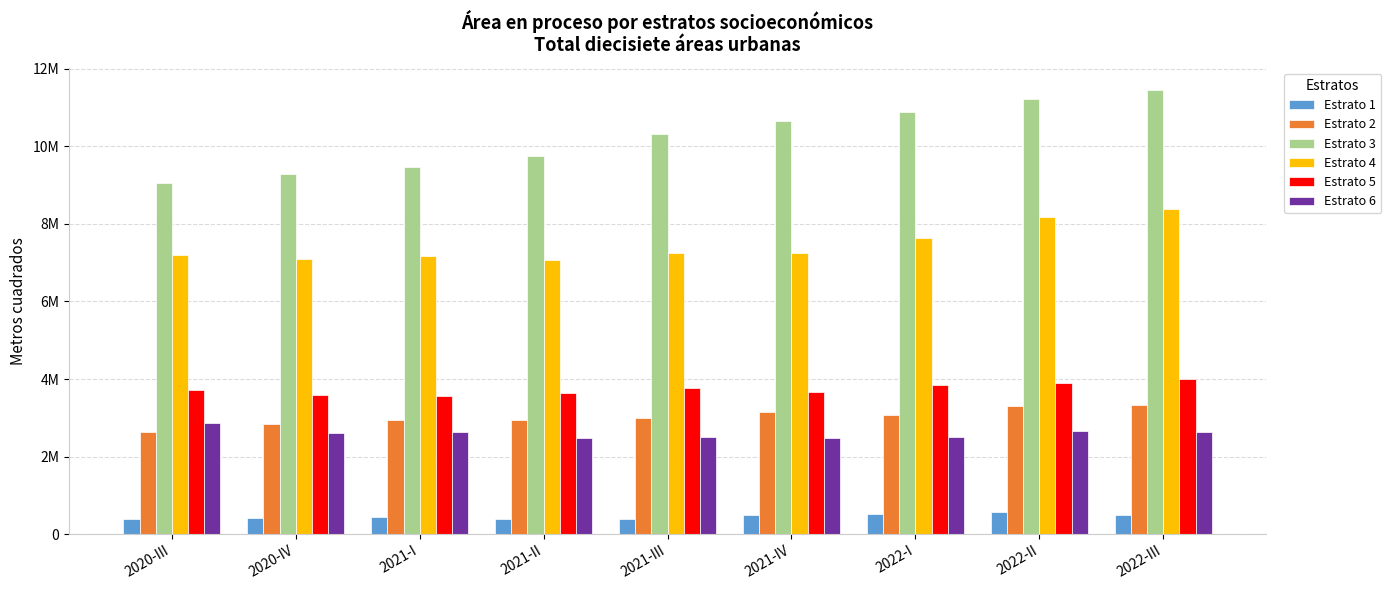

Are the bars horizontal?

No